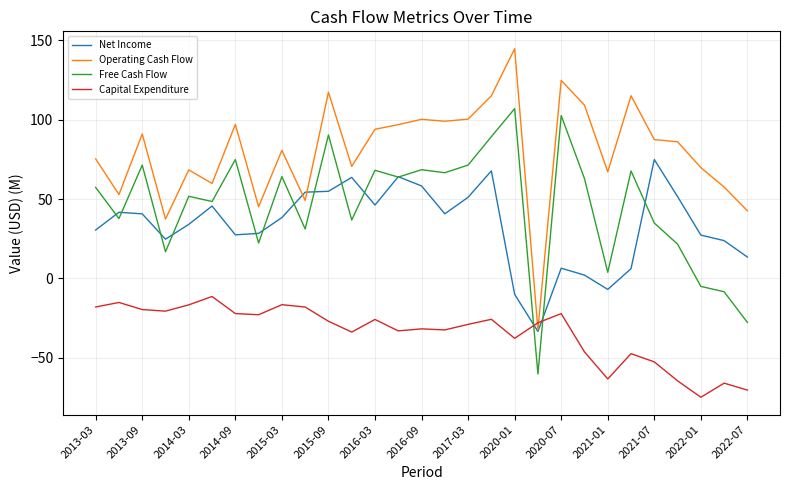

What is the average value of the Net Income series?

33.4